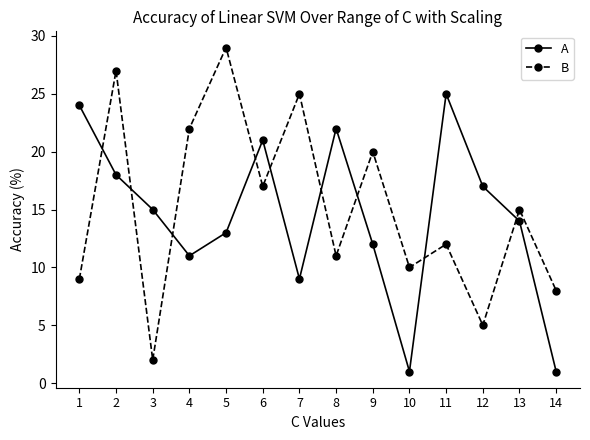

How many lines are shown in the chart?

2